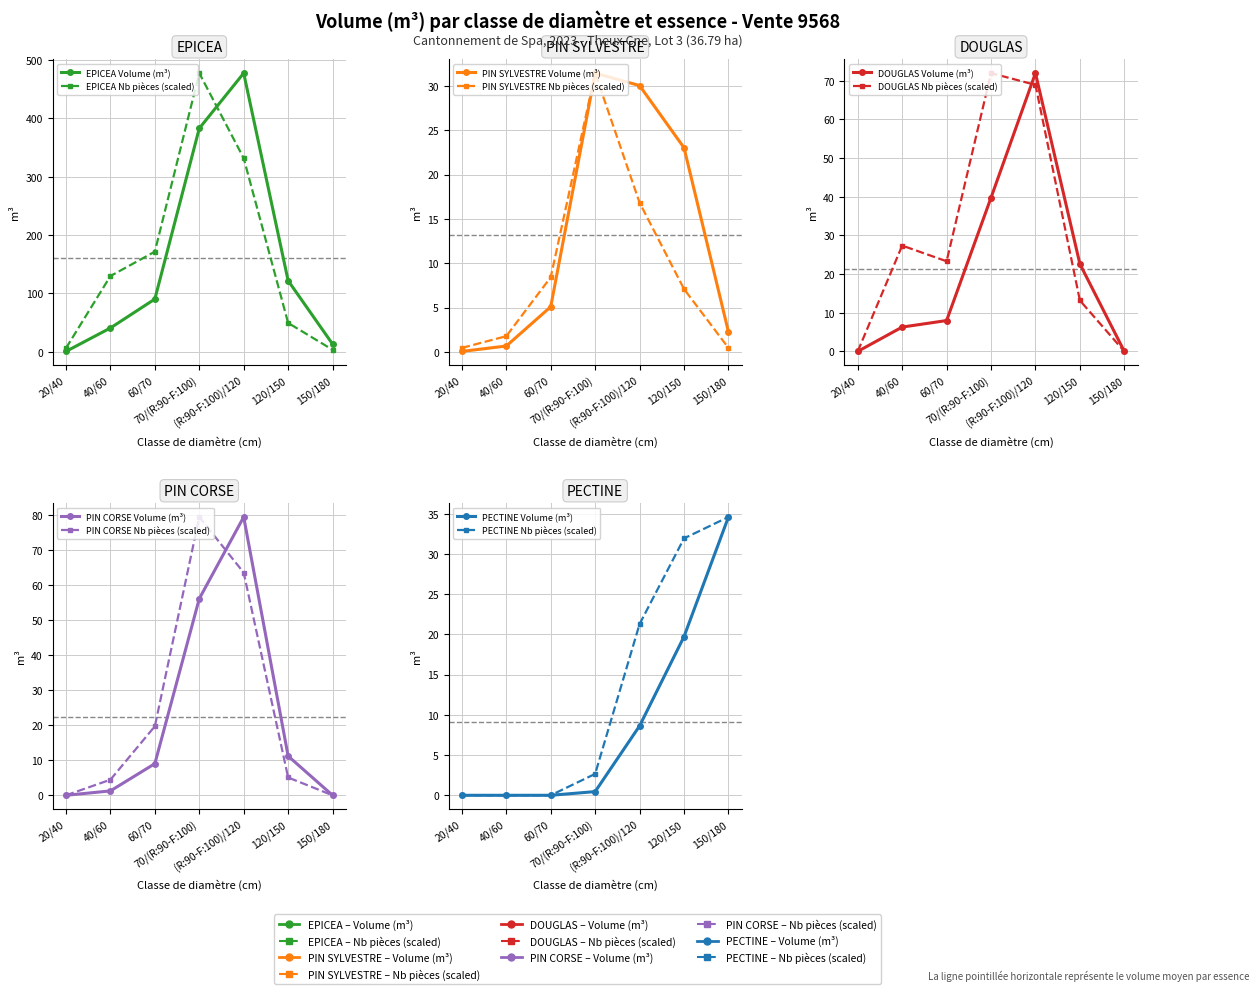

What position from the left is 60/70?

3